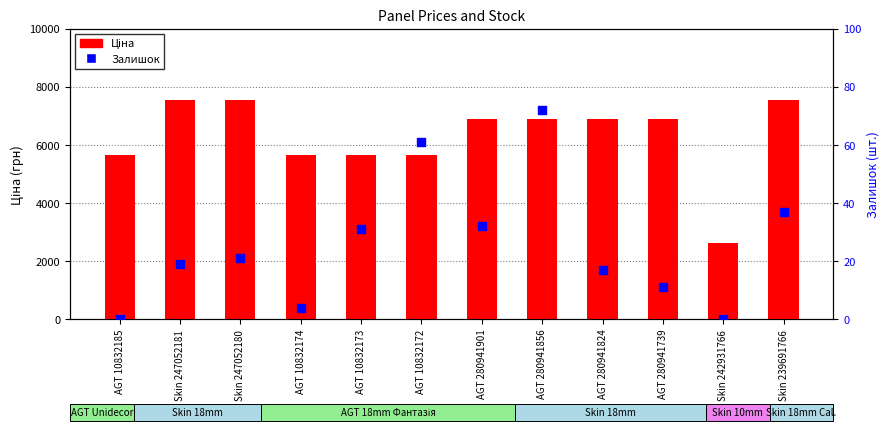

What is the total value across all series at Skin 242931766?

2610.0